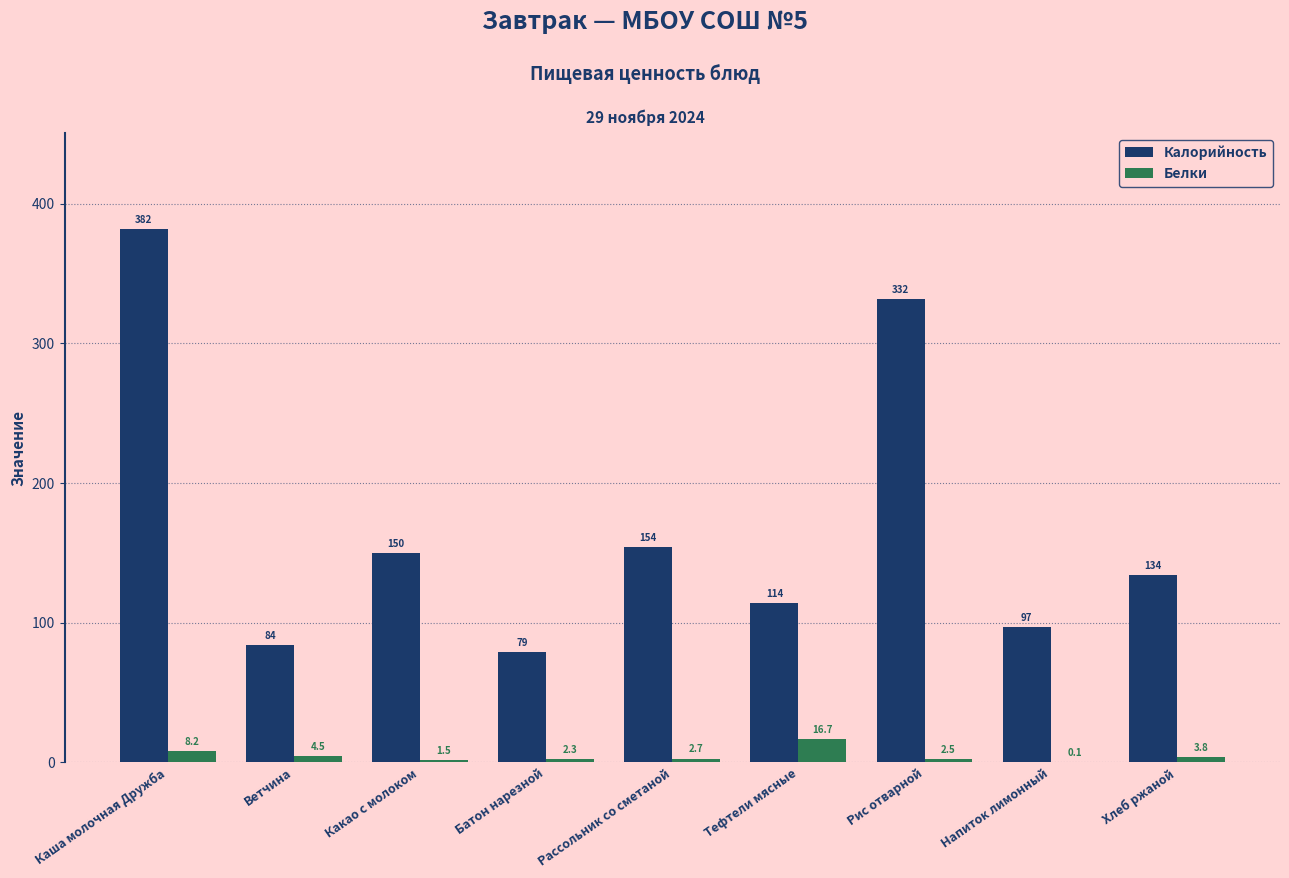

How many groups of bars are there?

9